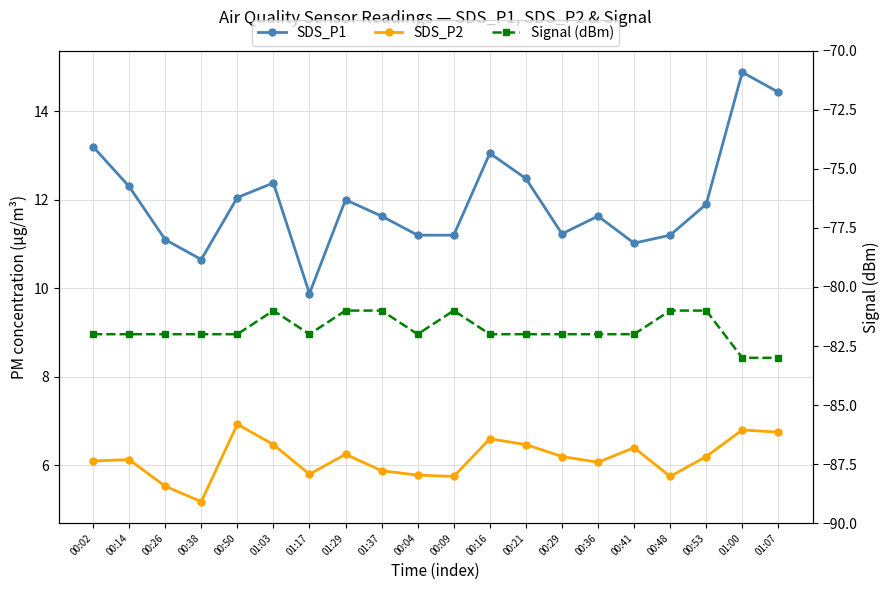

What position from the left is 00:02?

1